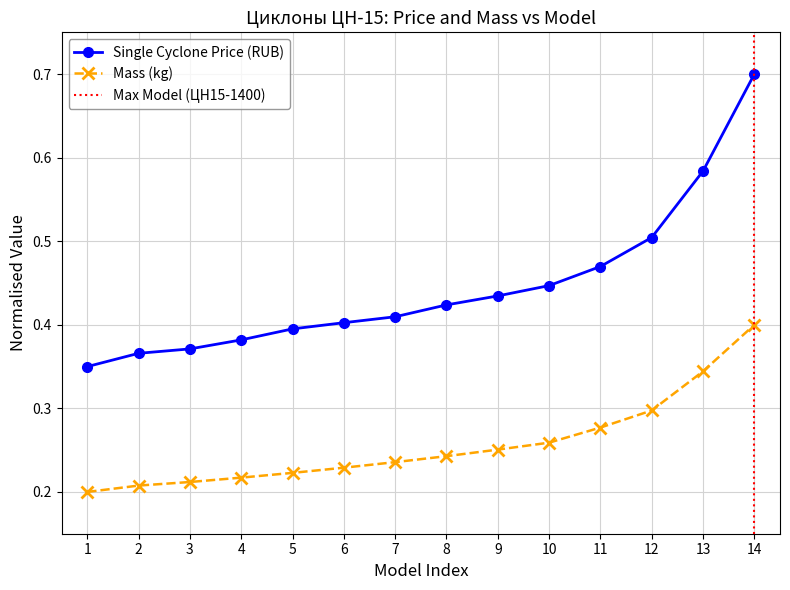

What is the value of the Mass (kg) point at the 9th from the left?

0.3